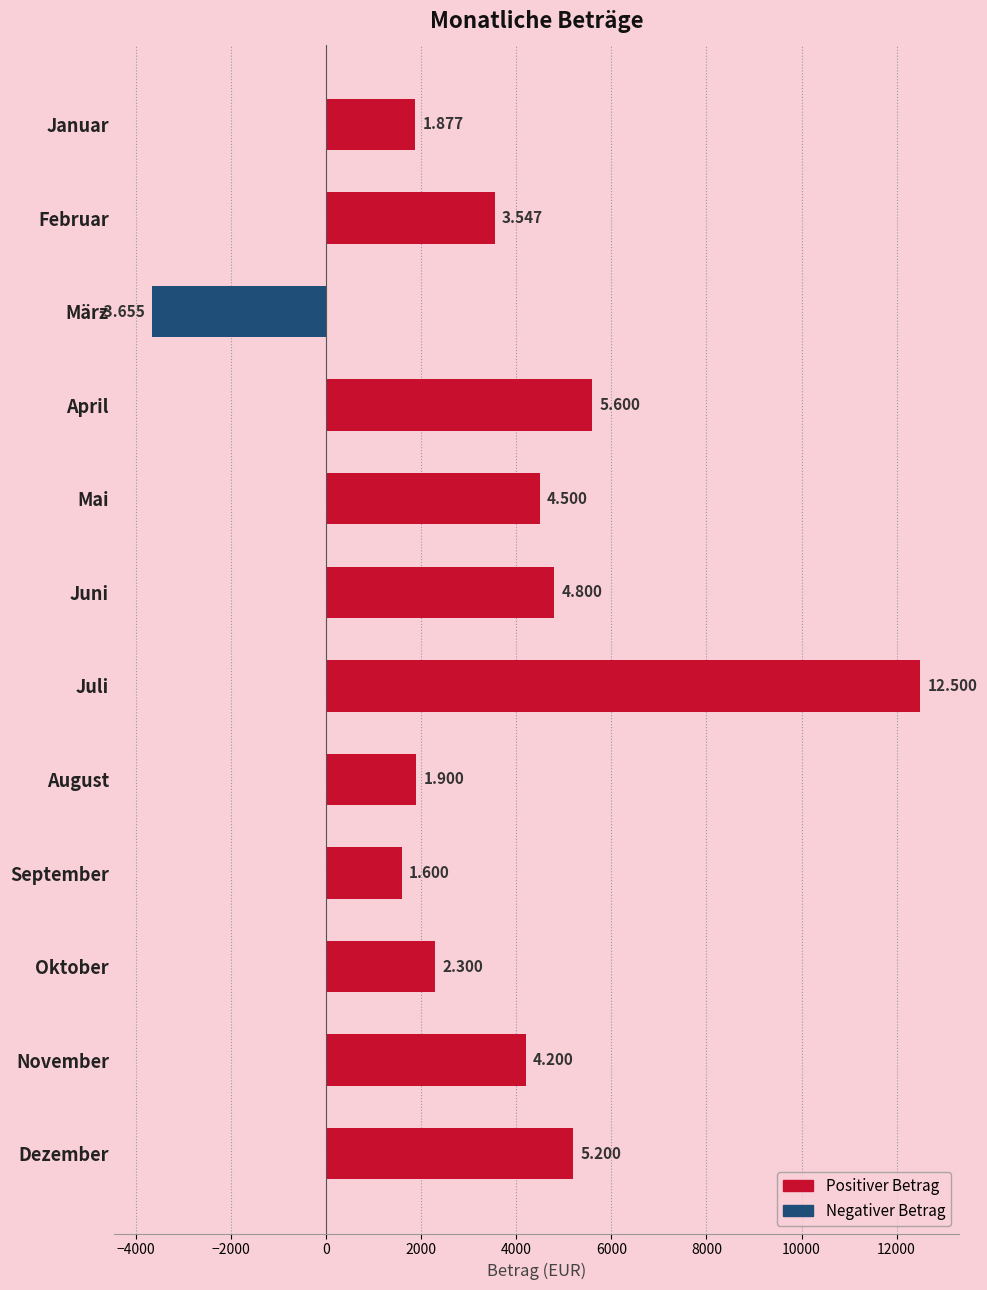

What is the average value?

3697